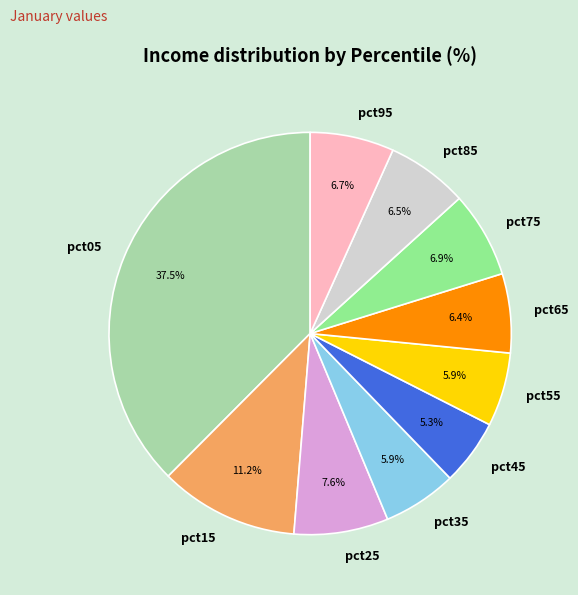

Which has a higher value, pct35 or pct95?

pct95